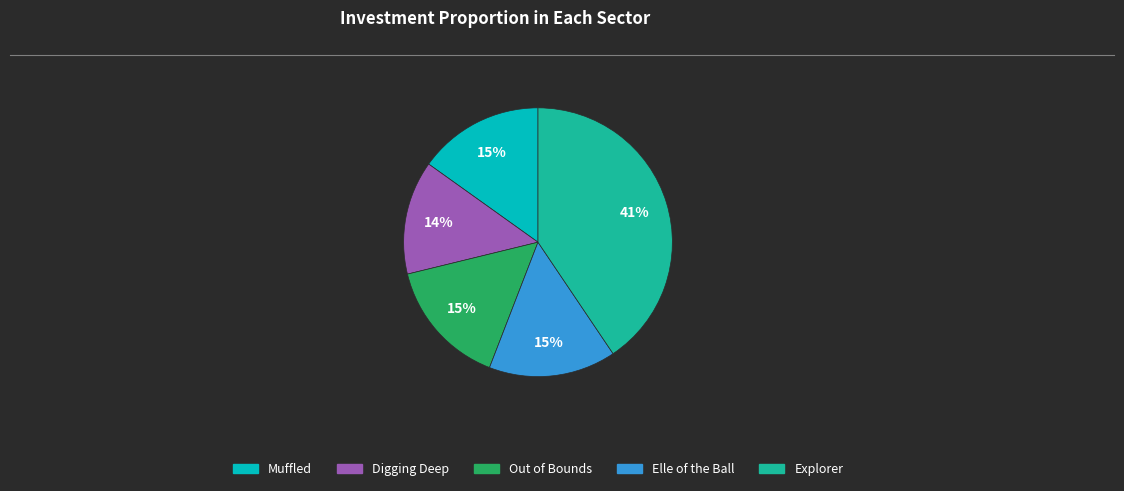

To the nearest percent, what is the combined percentage of Elle of the Ball and Muffled?

30%